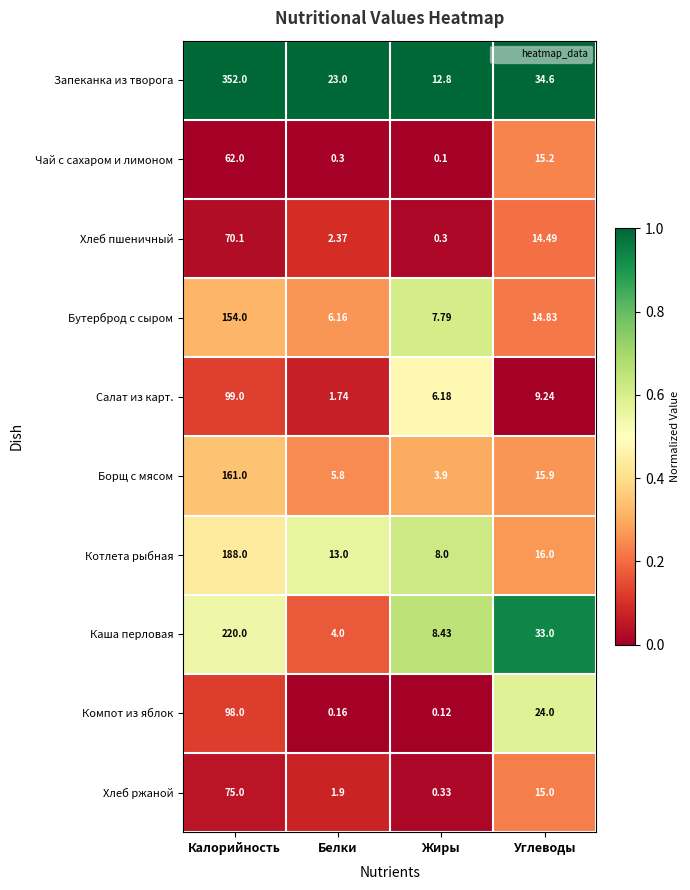

Is the value of Хлеб пшеничный at Белки greater than the value of Котлета рыбная at Углеводы?

No